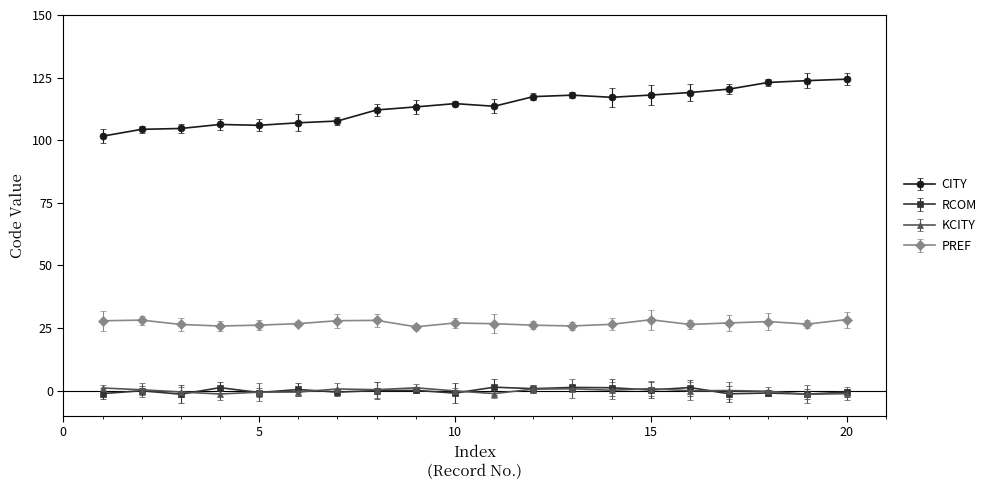

What is the greatest value displayed?

124.4